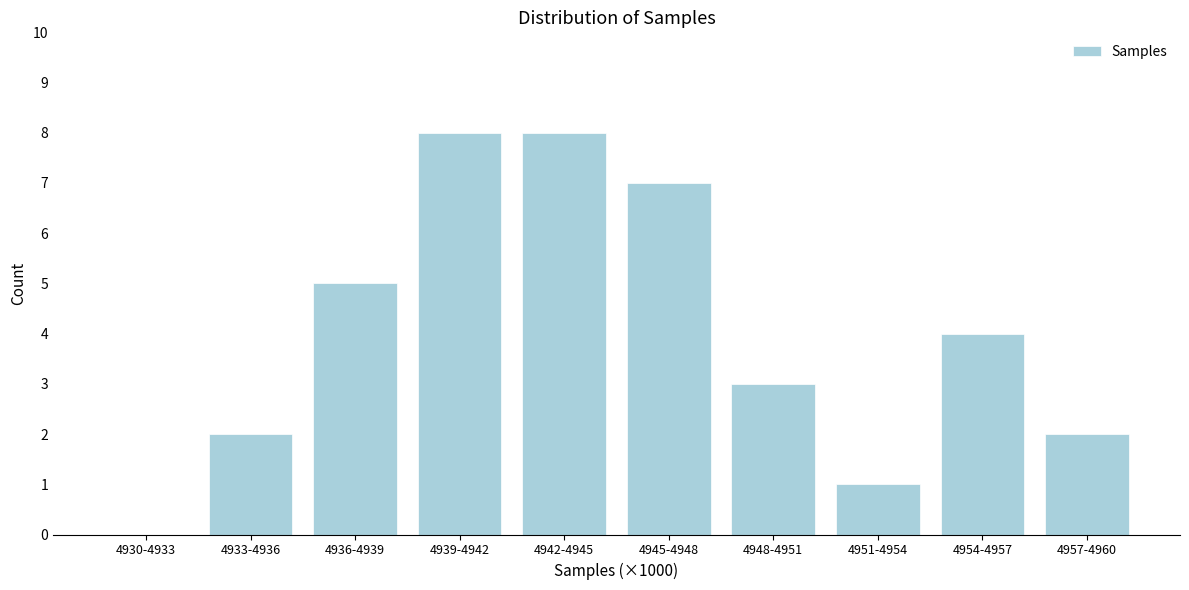

Reading left to right, what are all the values shown in this chart?

4930-4933=0	4933-4936=2	4936-4939=5	4939-4942=8	4942-4945=8	4945-4948=7	4948-4951=3	4951-4954=1	4954-4957=4	4957-4960=2